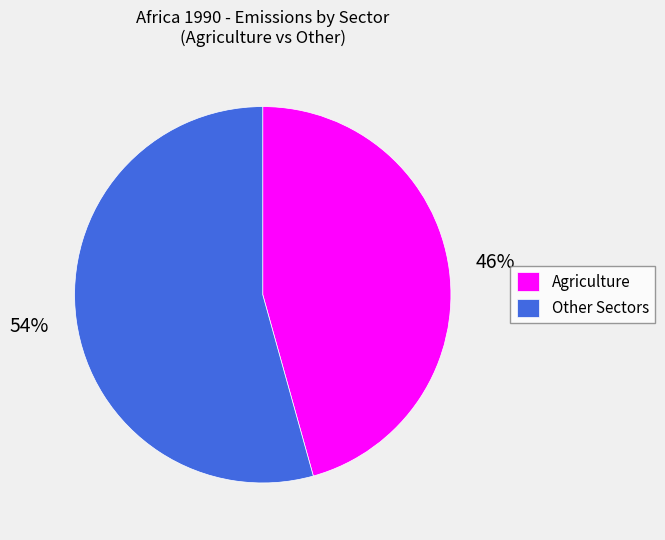

Rank the categories by value from lowest to highest.

Agriculture, Other Sectors